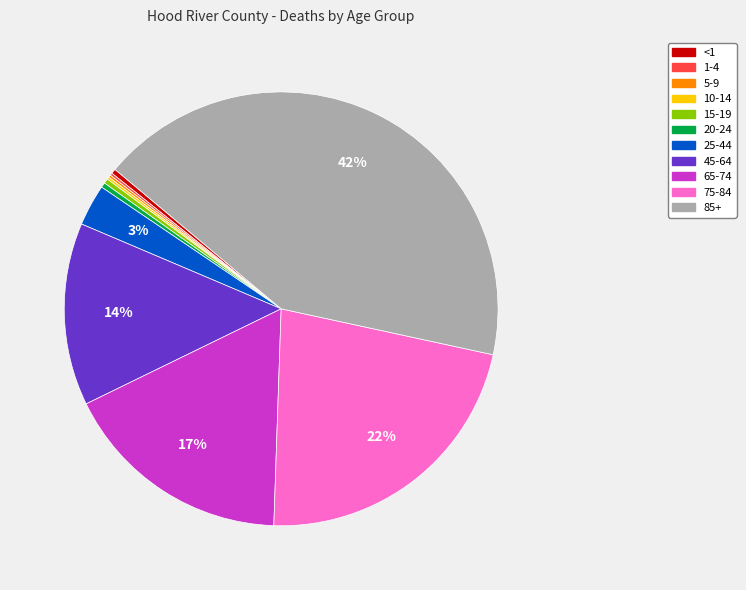

What is the largest slice in the pie chart?

85+